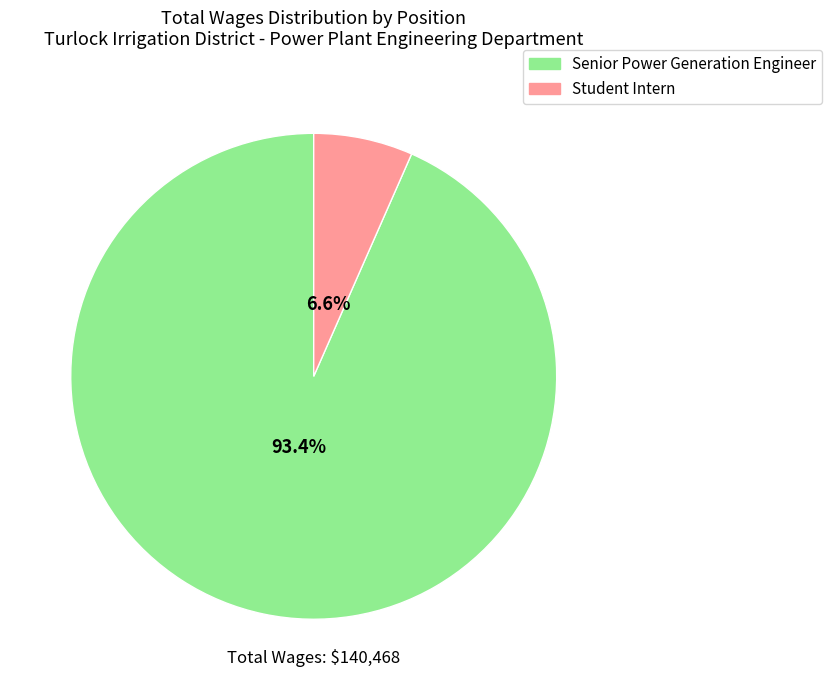

Which has a higher value, Senior Power Generation Engineer or Student Intern?

Senior Power Generation Engineer